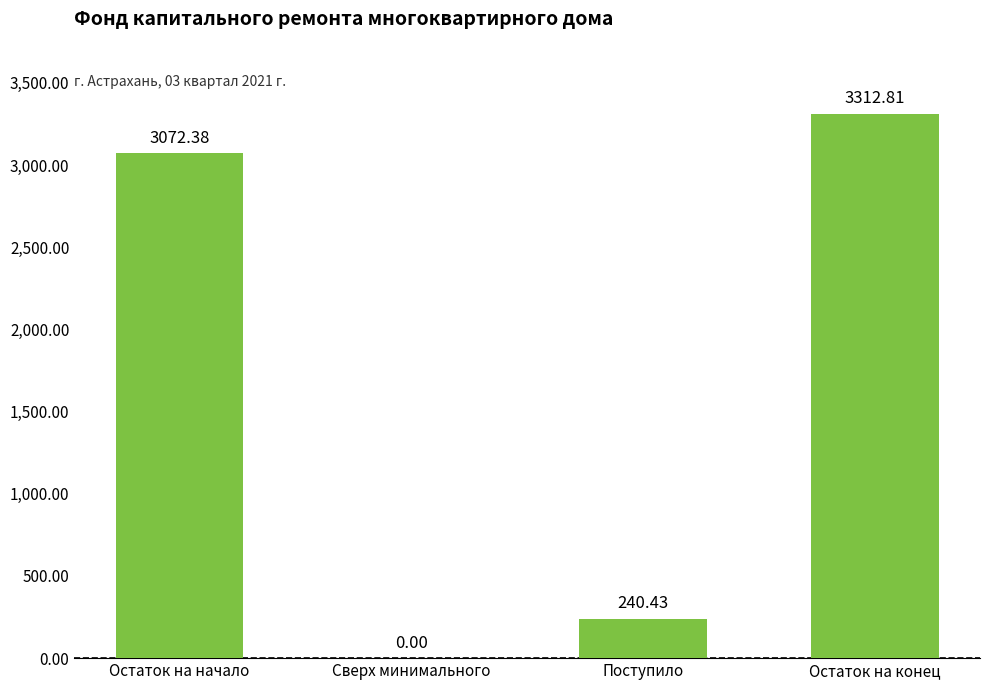

At which category does the chart reach its peak across all series?

Остаток на конец